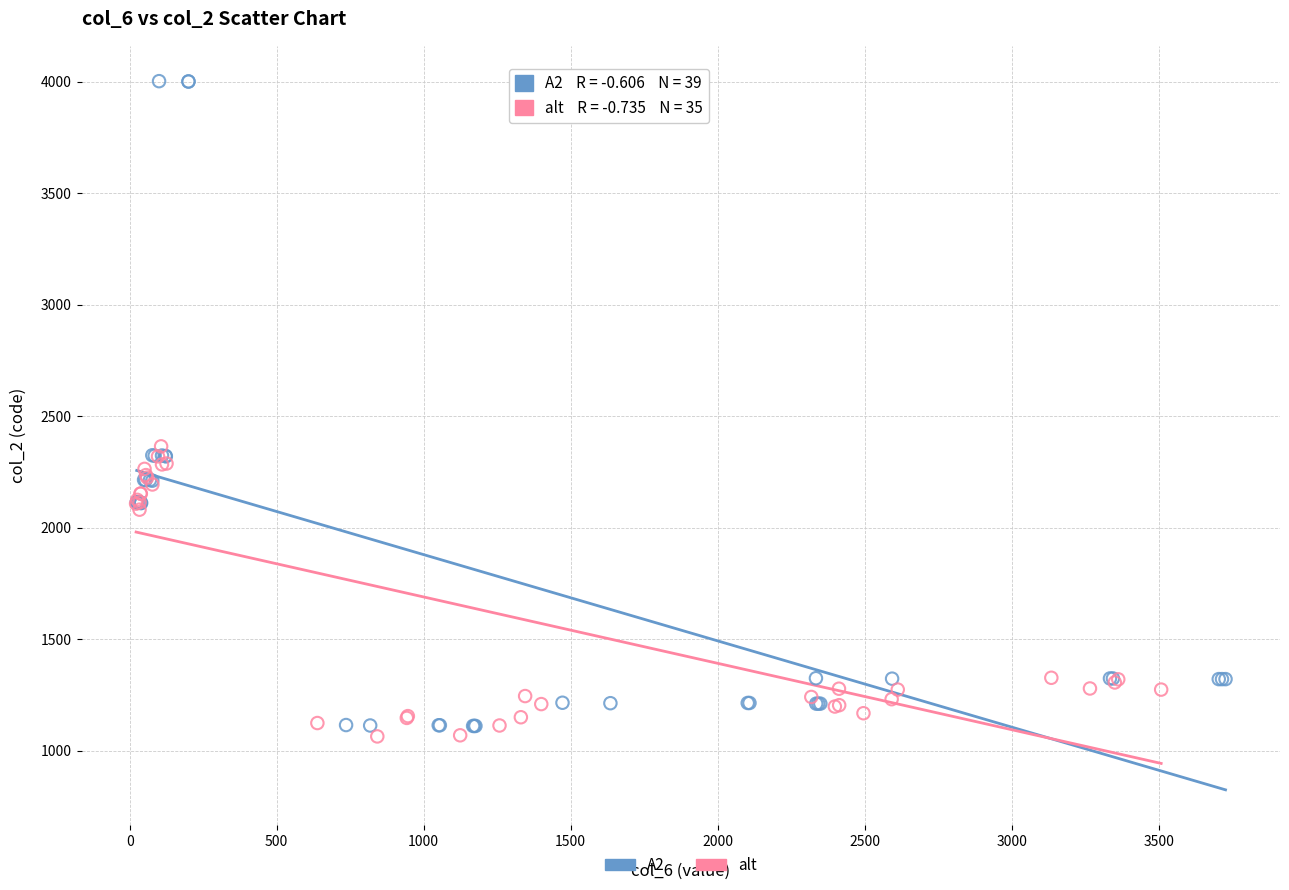

Which series has the widest spread of Y values?

A2